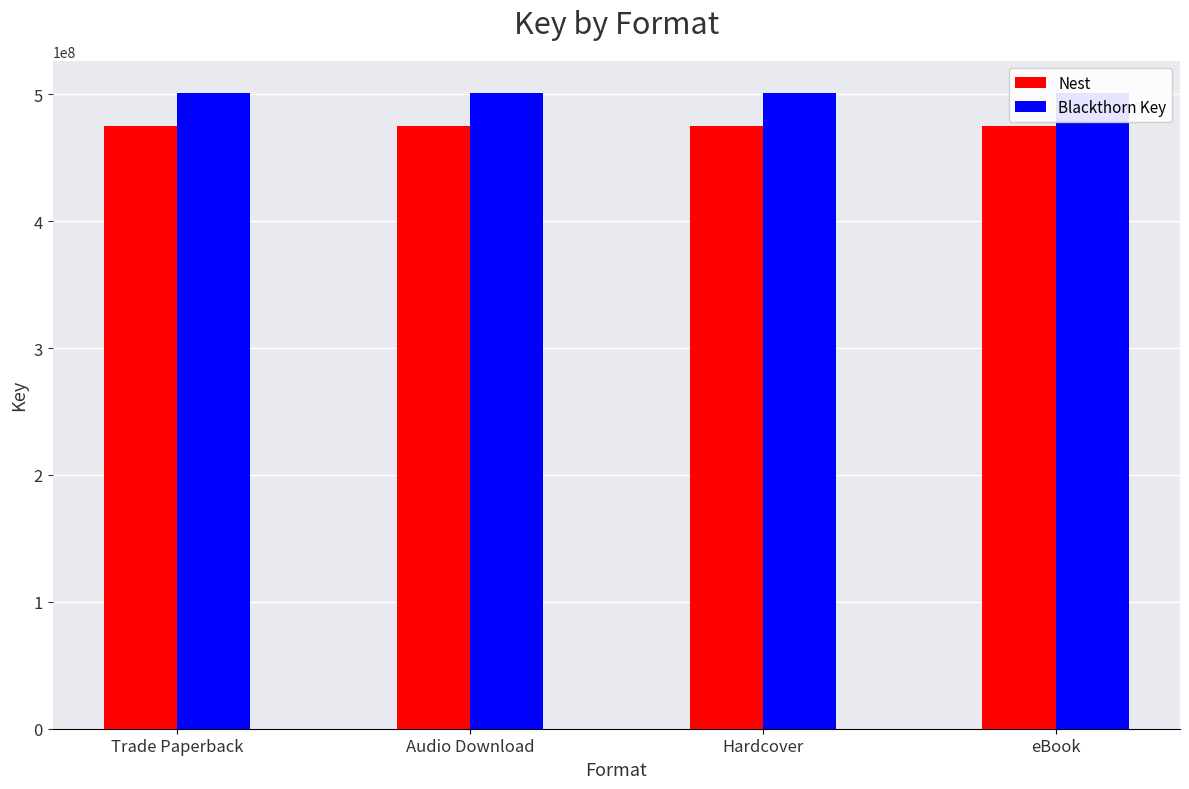

Is it true that Blackthorn Key equals 501383390 at eBook?

True